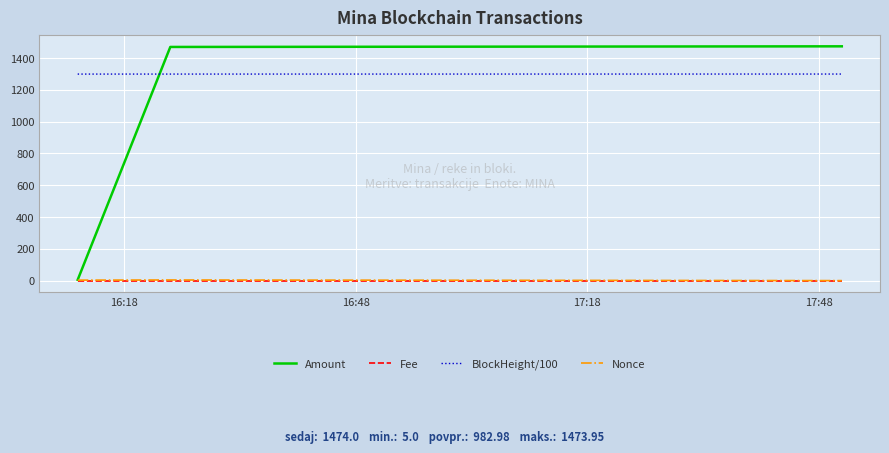

Which series has the widest spread of values?

Amount